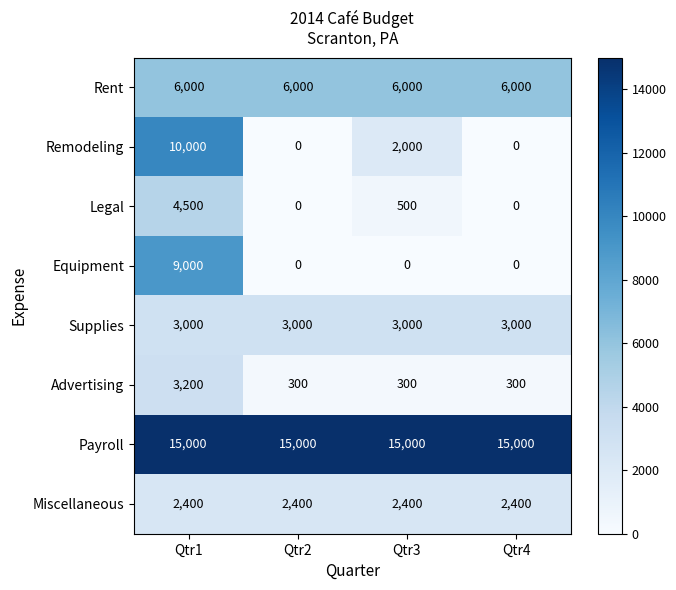

At how many categories does at least one series exceed 1293?

4